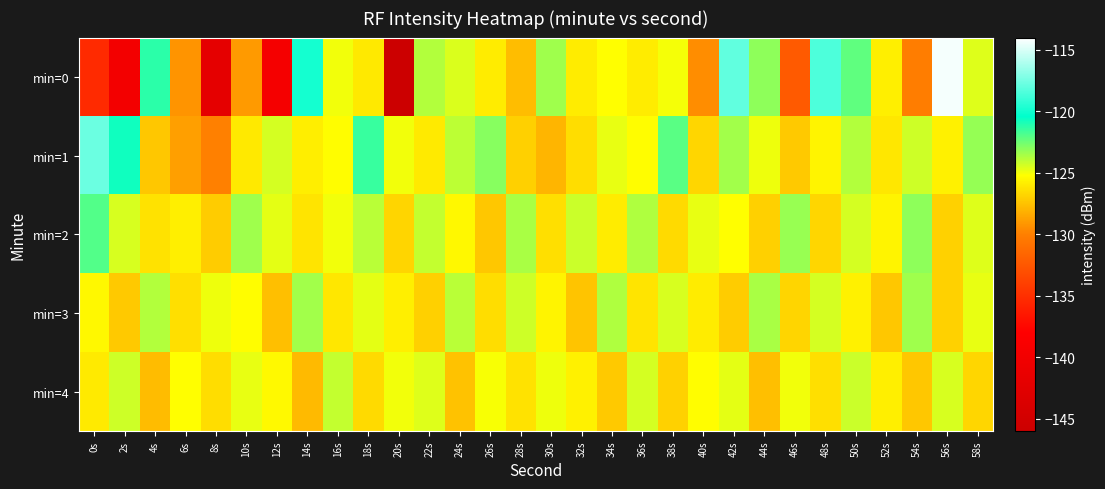

What is the difference between the highest and lowest values at 24s?

3.6